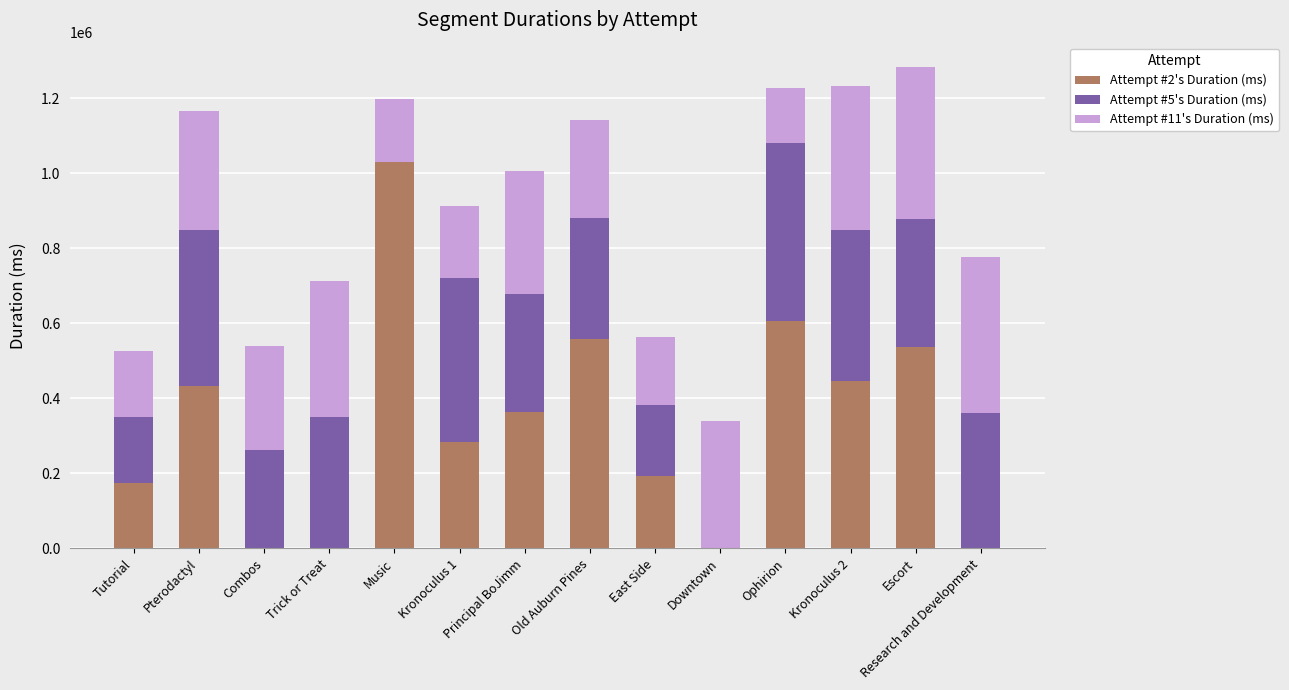

The Attempt #2's Duration (ms) series shows 0 at Trick or Treat. True or false?

True